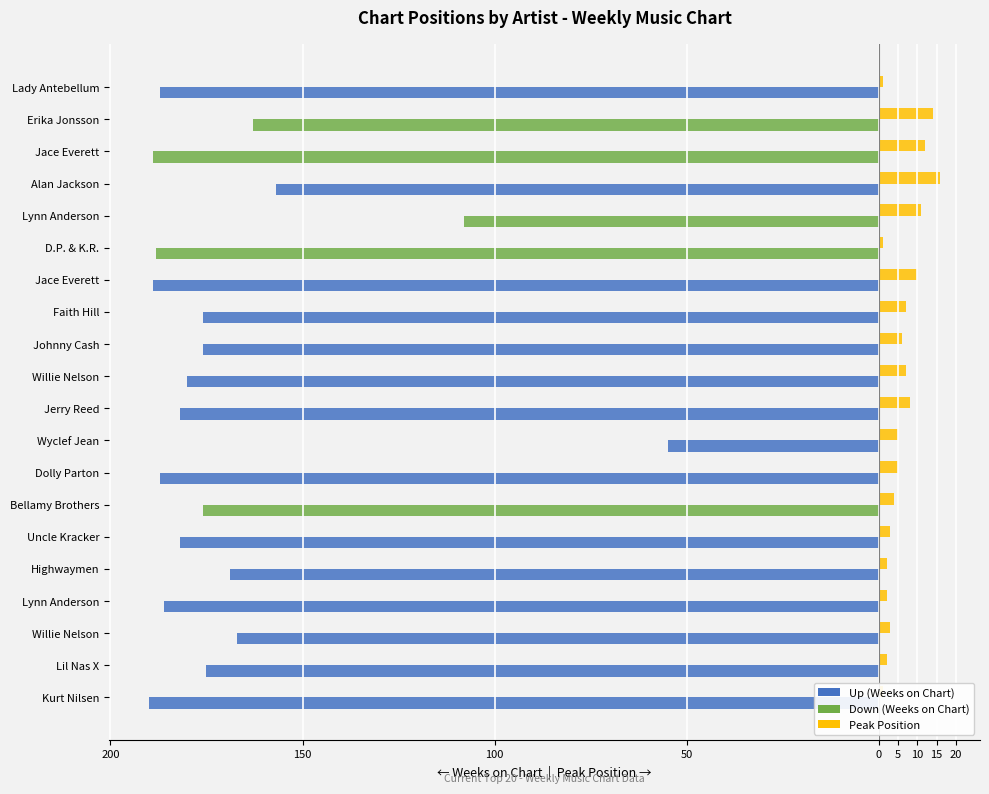

How many bars are there in total?

40